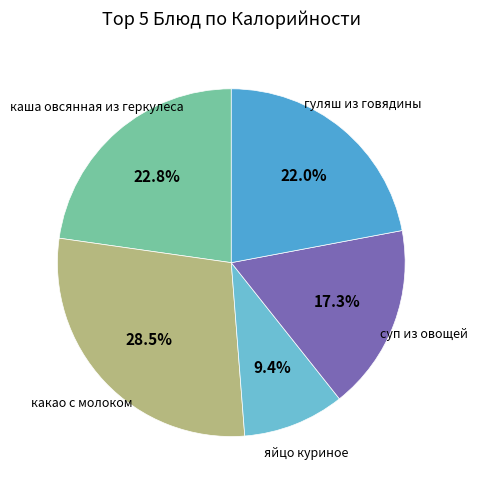

Which has a higher value, яйцо куриное or какао с молоком?

какао с молоком